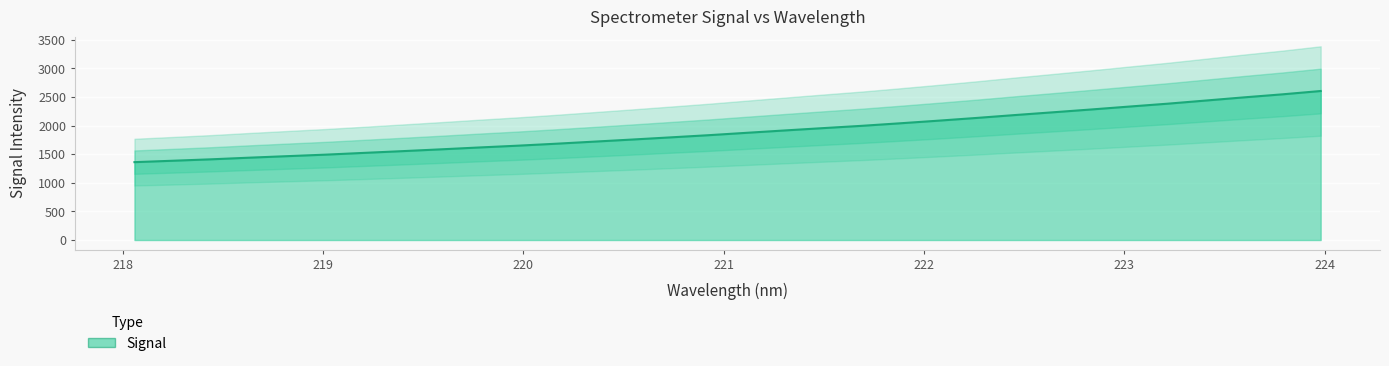

Rank the categories by value from highest to lowest.

223.9802, 223.7895, 223.5987, 223.408, 223.2172, 223.0264, 222.8355, 222.6447, 222.4538, 222.263, 222.0721, 221.8812, 221.6902, 221.4993, 221.3083, 221.1174, 220.9264, 220.7354, 220.5444, 220.3533, 220.1623, 219.9712, 219.7801, 219.589, 219.3979, 219.2067, 219.0156, 218.8244, 218.6332, 218.442, 218.2508, 218.0596